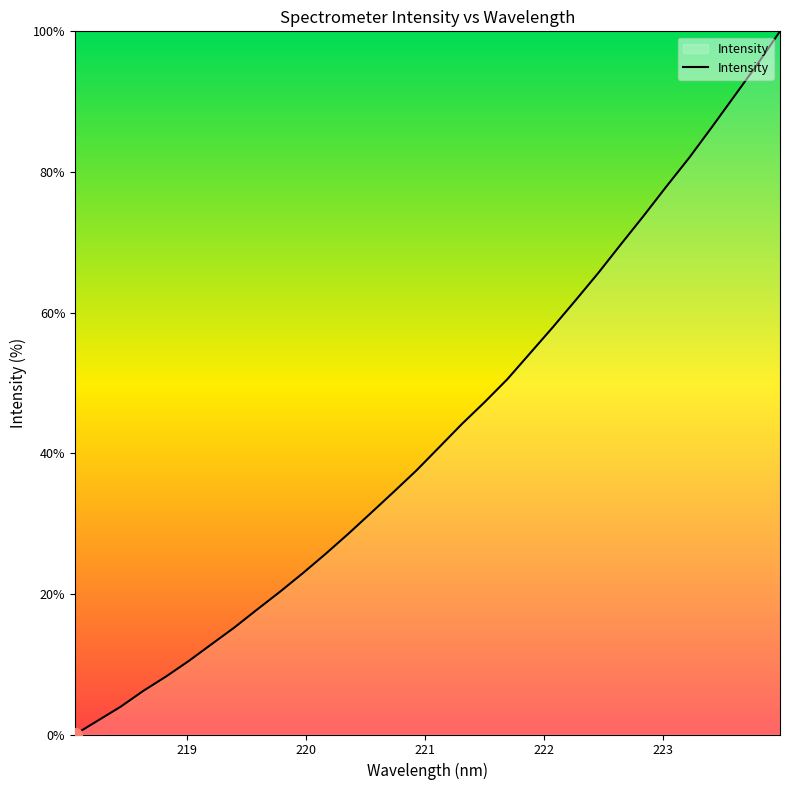

What is the difference between the maximum and minimum values?

100.0